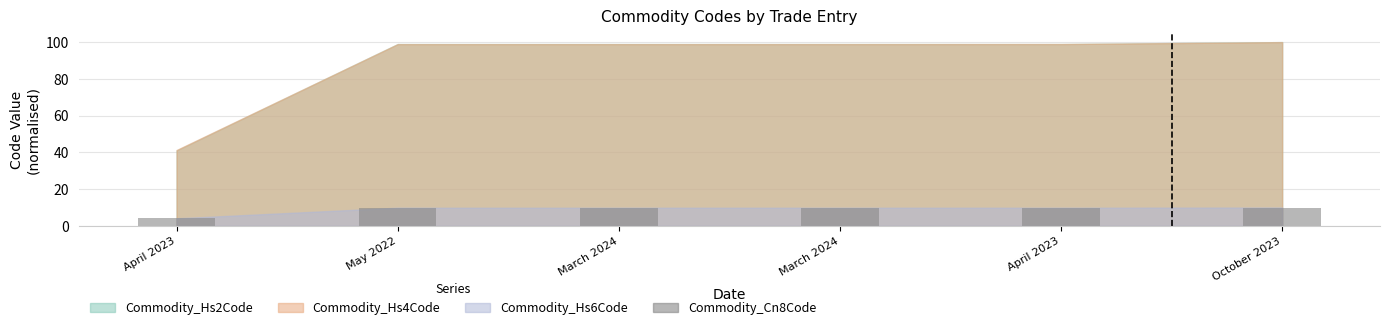

How many categories are shown in the chart?

6